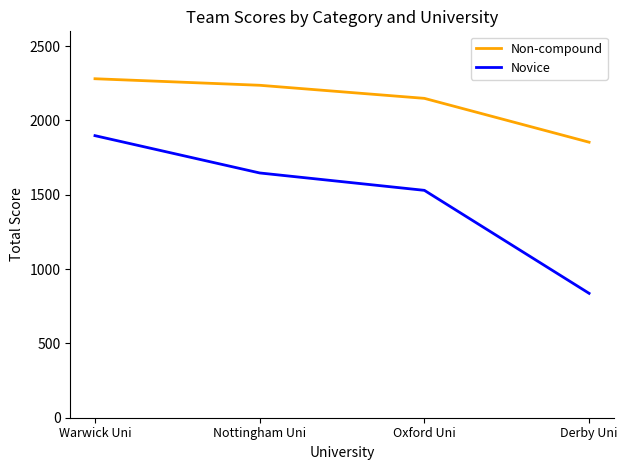

True or false: Non-compound has more than 2 points higher than both neighbors.

False